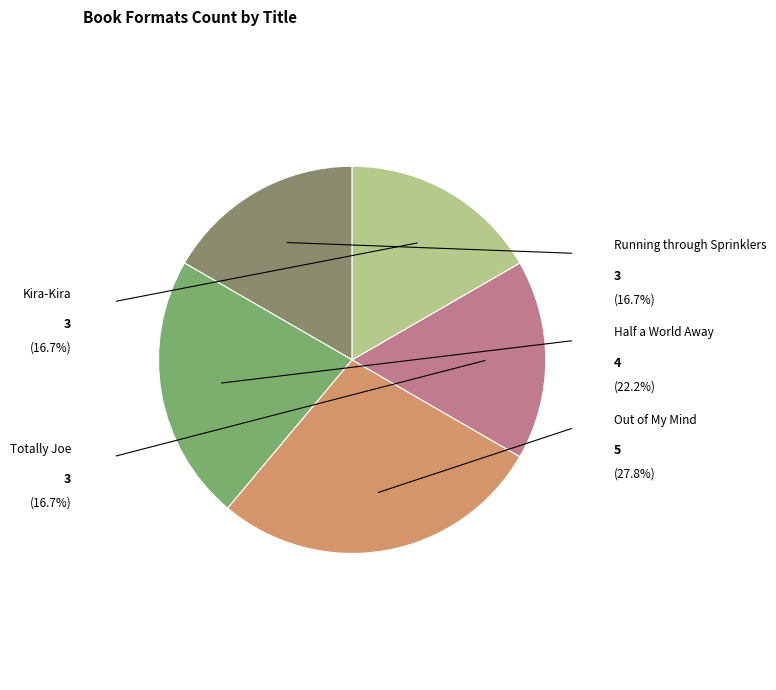

Rank the categories by value from highest to lowest.

Out of My Mind, Half a World Away, Running through Sprinklers, Totally Joe, Kira-Kira